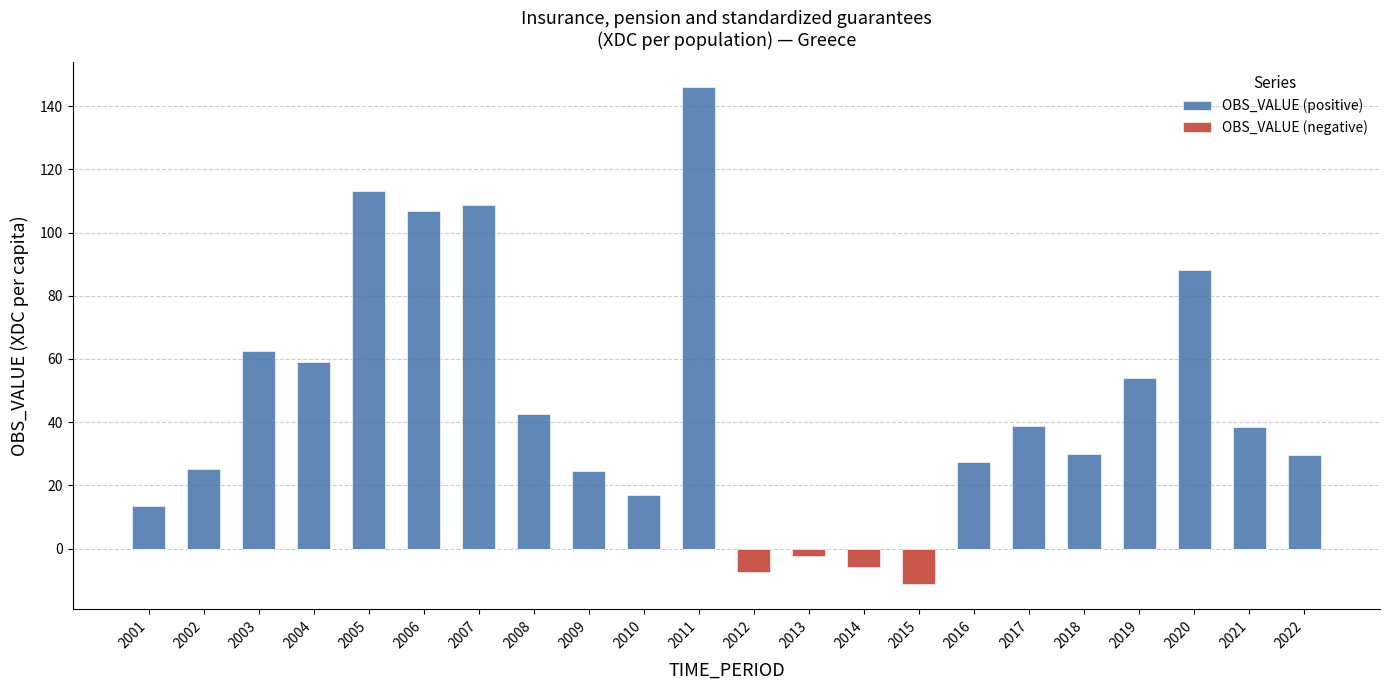

At which label is OBS_VALUE (positive) closest to 73?

2003